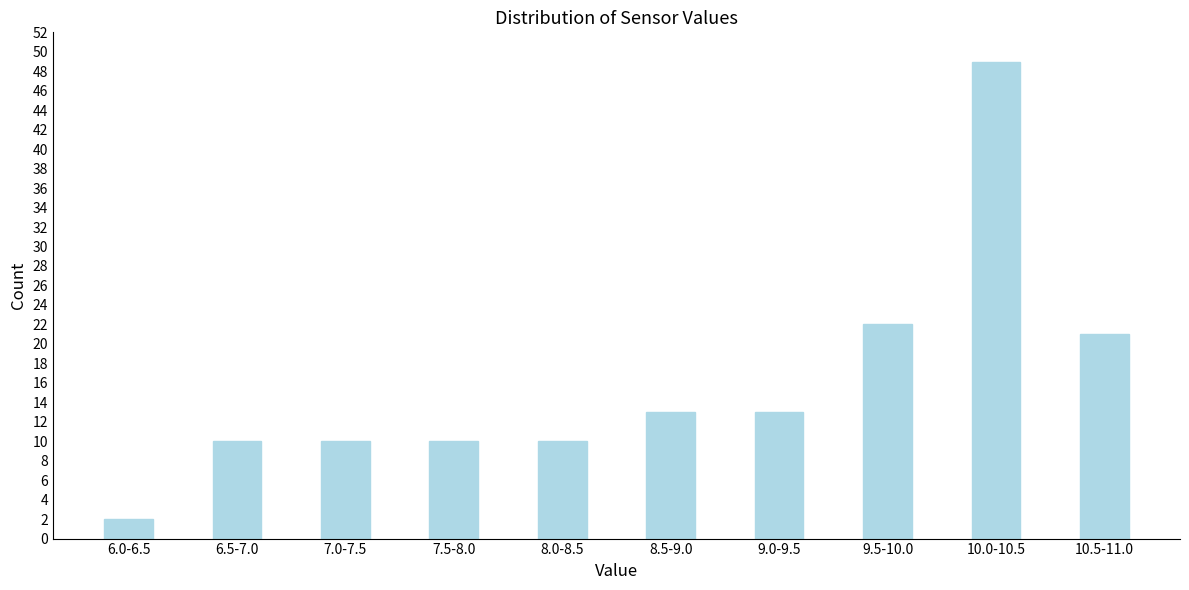

Reading right to left, extract all data points from this chart.

10.5-11.0=21	10.0-10.5=49	9.5-10.0=22	9.0-9.5=13	8.5-9.0=13	8.0-8.5=10	7.5-8.0=10	7.0-7.5=10	6.5-7.0=10	6.0-6.5=2